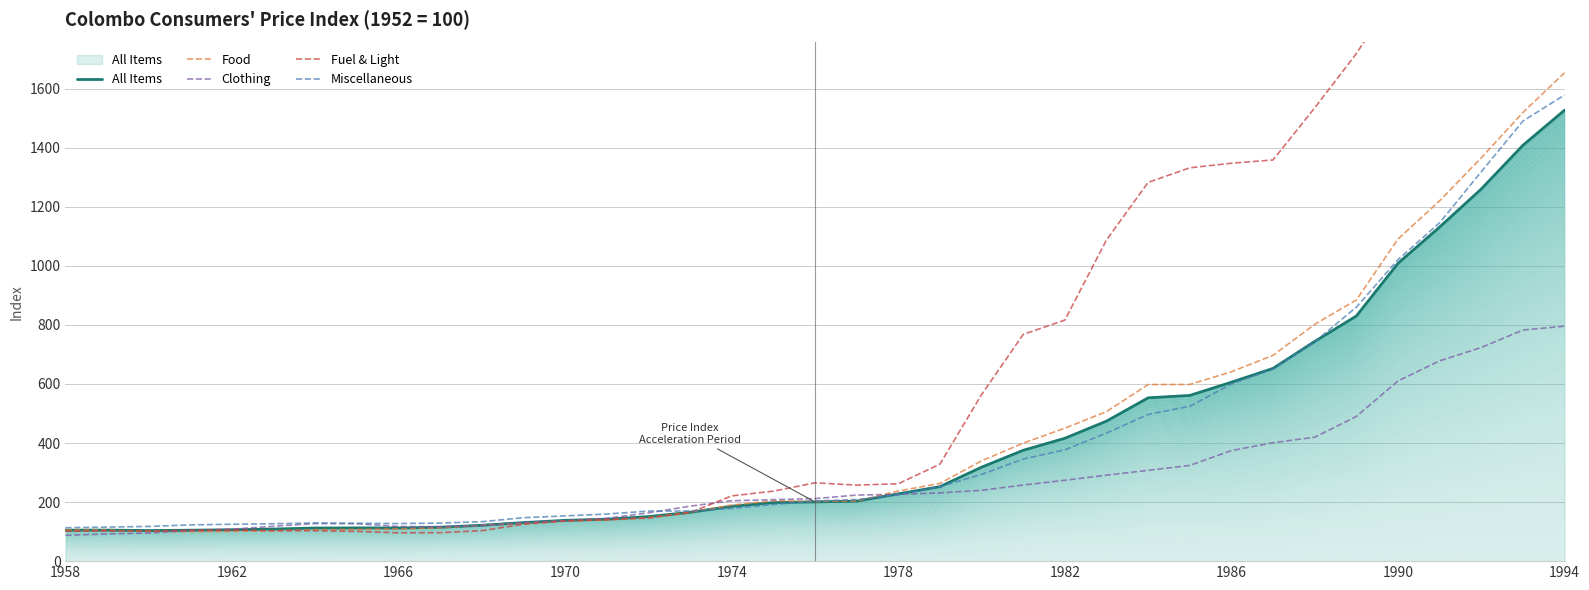

What is the maximum value for Clothing?

795.7